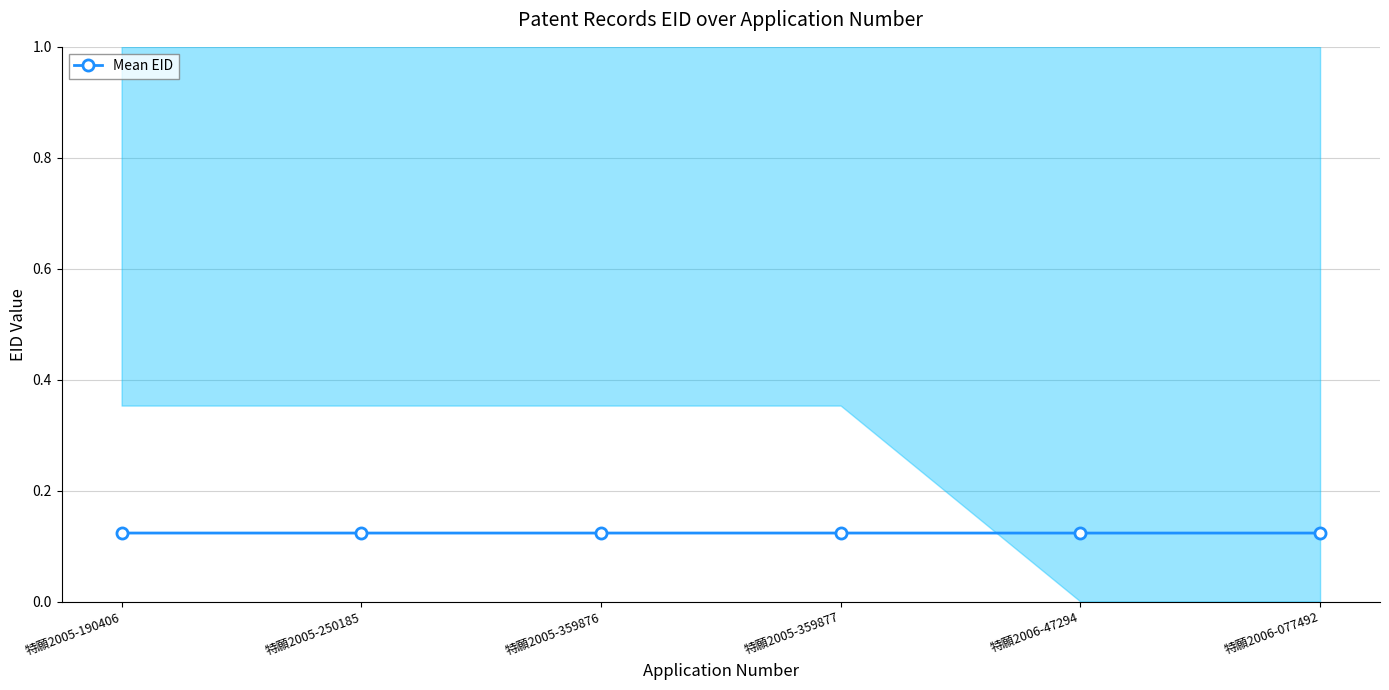

Rank the categories by value from highest to lowest.

特願2005-190406, 特願2005-359877, 特願2005-359876, 特願2006-077492, 特願2005-250185, 特願2006-47294